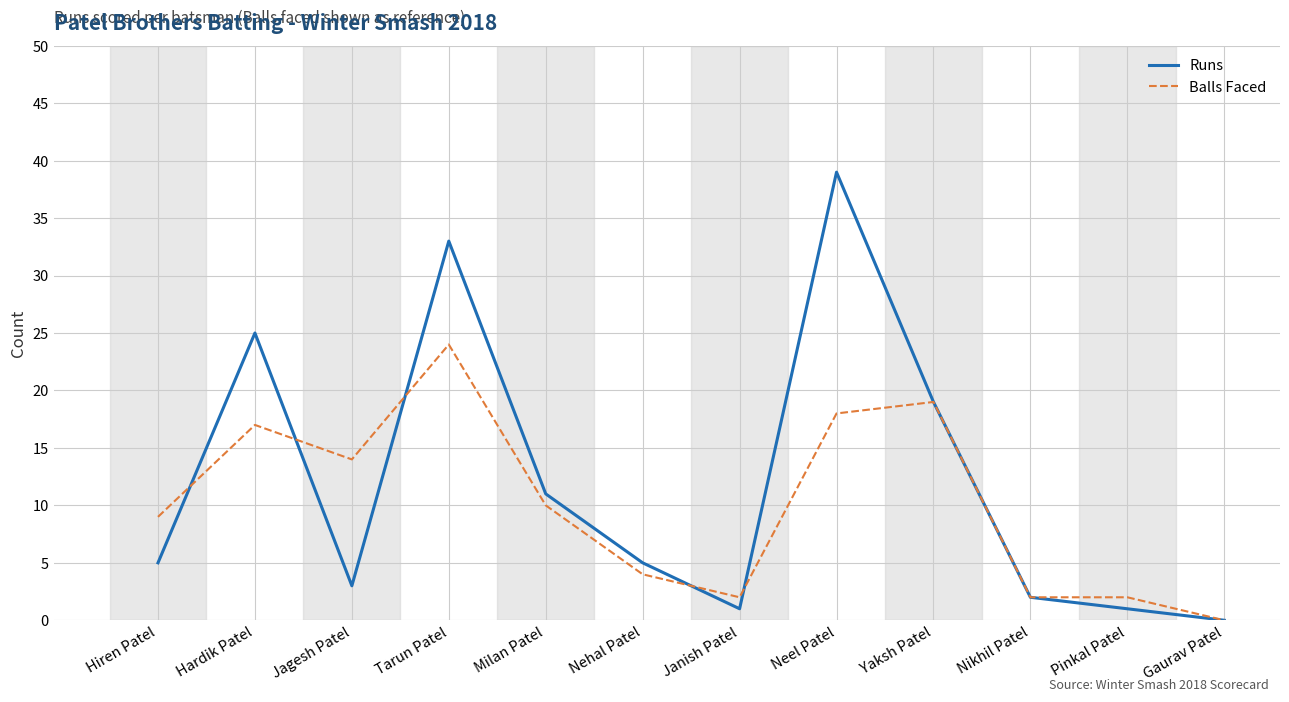

What is the sum of all Runs values?

144